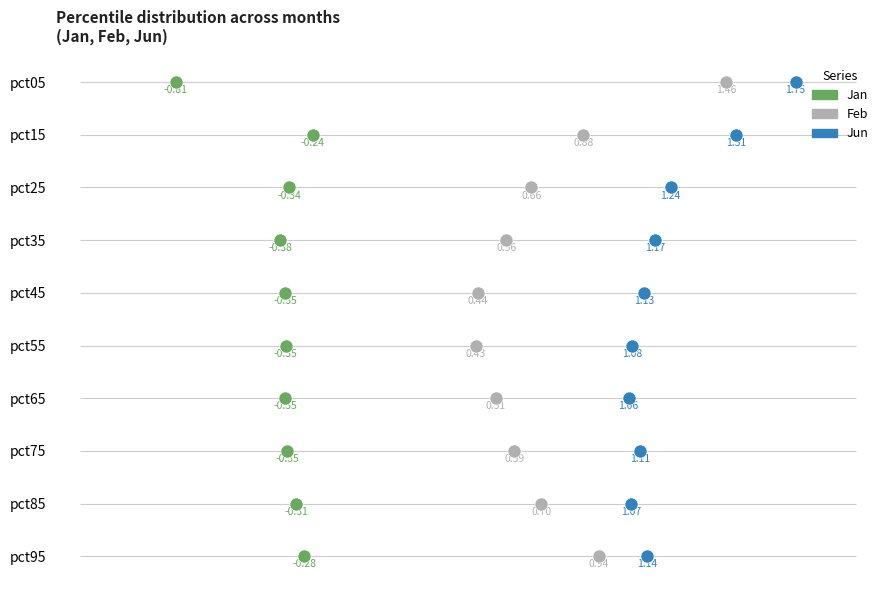

What are all the series names shown in the legend?

Jan, Feb, Jun